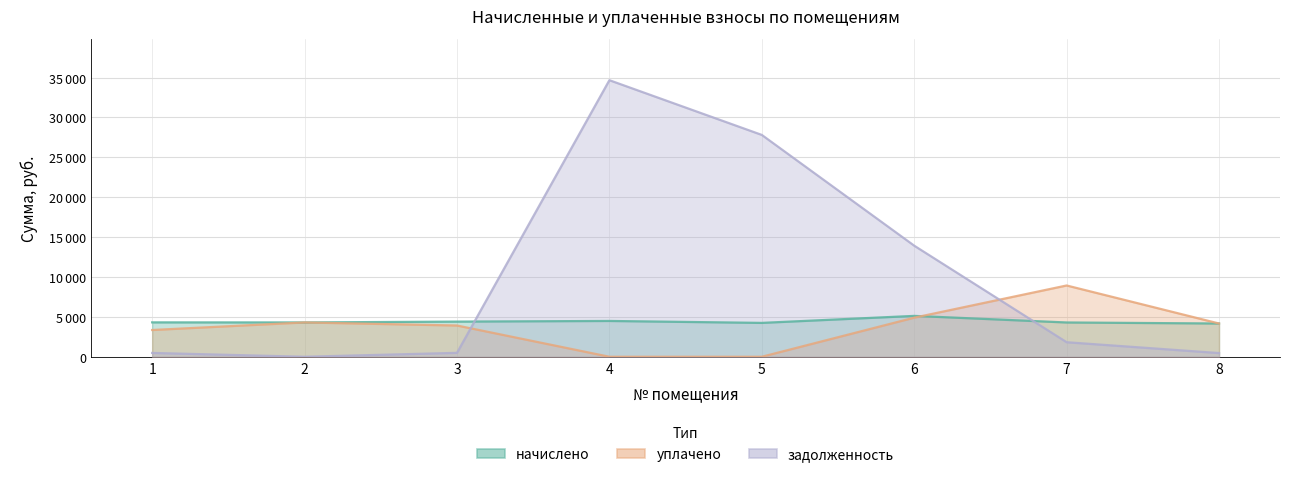

Which series has the largest total across all categories?

задолженность